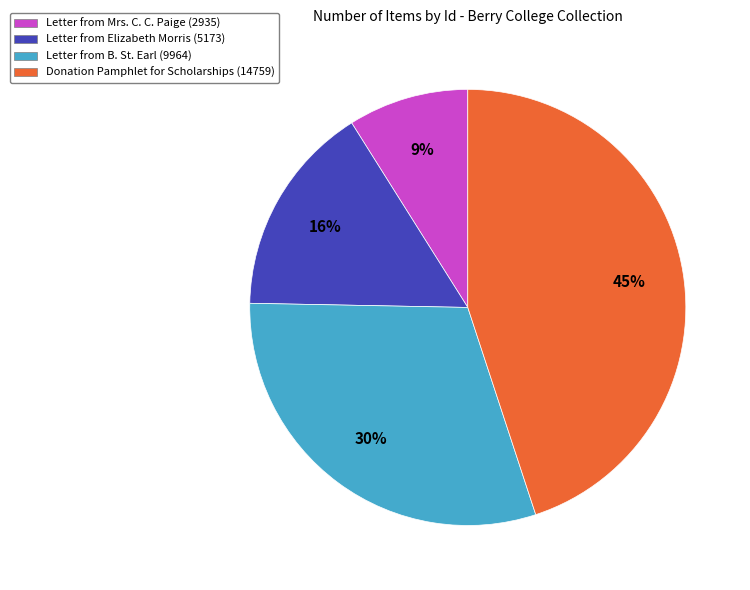

What is the ratio of the value at Letter from Elizabeth Morris (5173) to the value at Donation Pamphlet for Scholarships (14759)?

0.4